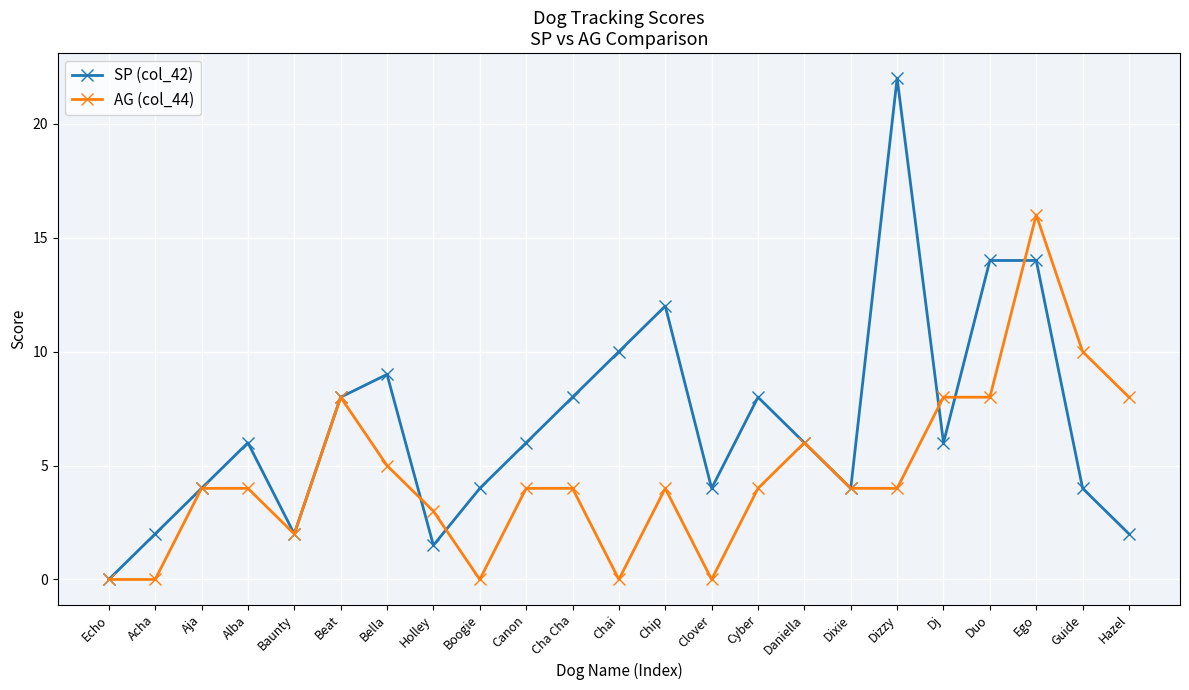

What is the value of the AG (col_44) point at the 6th from the left?

8.0